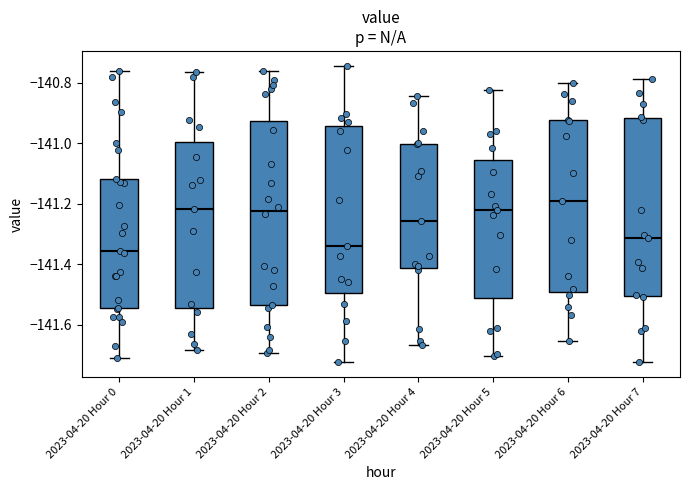

Reading left to right, transcribe this box plot: for each box, give where its median line is, the range the box spans, and where its two whiskers end, as read against the y-axis. The values are not printed on the chart, so give them approximately, as read against the axis.

2023-04-20 Hour 0: median -141.36, box -141.54 to -141.12, whiskers -141.70 to -140.76
2023-04-20 Hour 1: median -141.22, box -141.54 to -141.00, whiskers -141.68 to -140.76
2023-04-20 Hour 2: median -141.22, box -141.54 to -140.92, whiskers -141.70 to -140.76
2023-04-20 Hour 3: median -141.34, box -141.50 to -140.94, whiskers -141.72 to -140.74
2023-04-20 Hour 4: median -141.26, box -141.42 to -141.00, whiskers -141.66 to -140.84
2023-04-20 Hour 5: median -141.22, box -141.52 to -141.06, whiskers -141.70 to -140.82
2023-04-20 Hour 6: median -141.20, box -141.50 to -140.92, whiskers -141.66 to -140.80
2023-04-20 Hour 7: median -141.32, box -141.50 to -140.92, whiskers -141.72 to -140.78